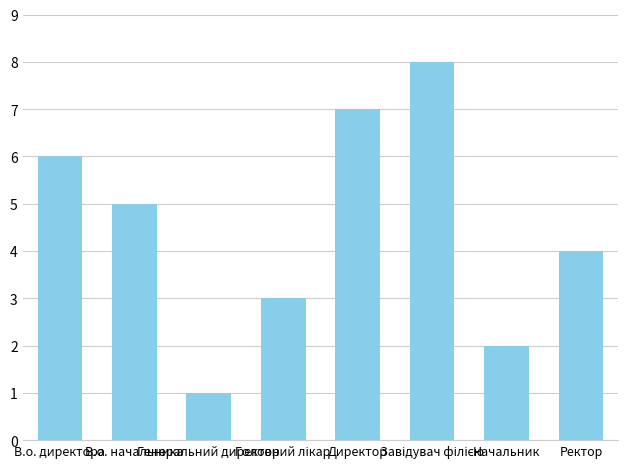

What is the difference between the values at Начальник and Генеральний директор?

1